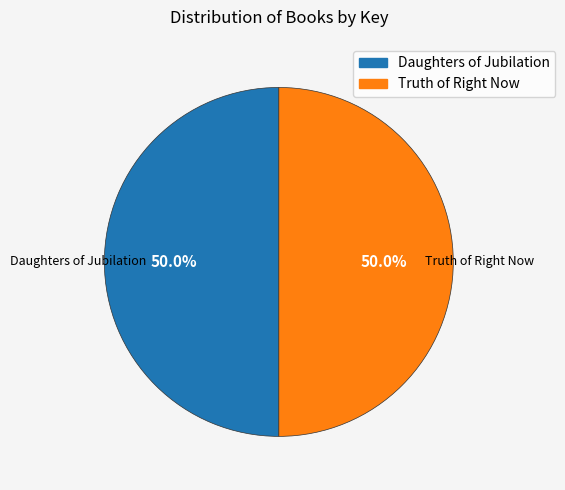

What percentage is NOT represented by Daughters of Jubilation?

50.0%